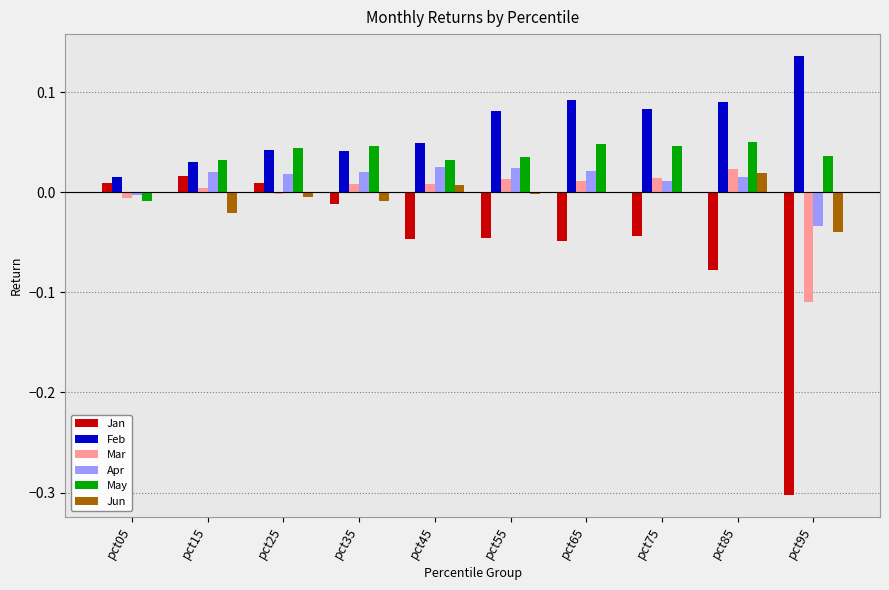

Are the bars horizontal?

No